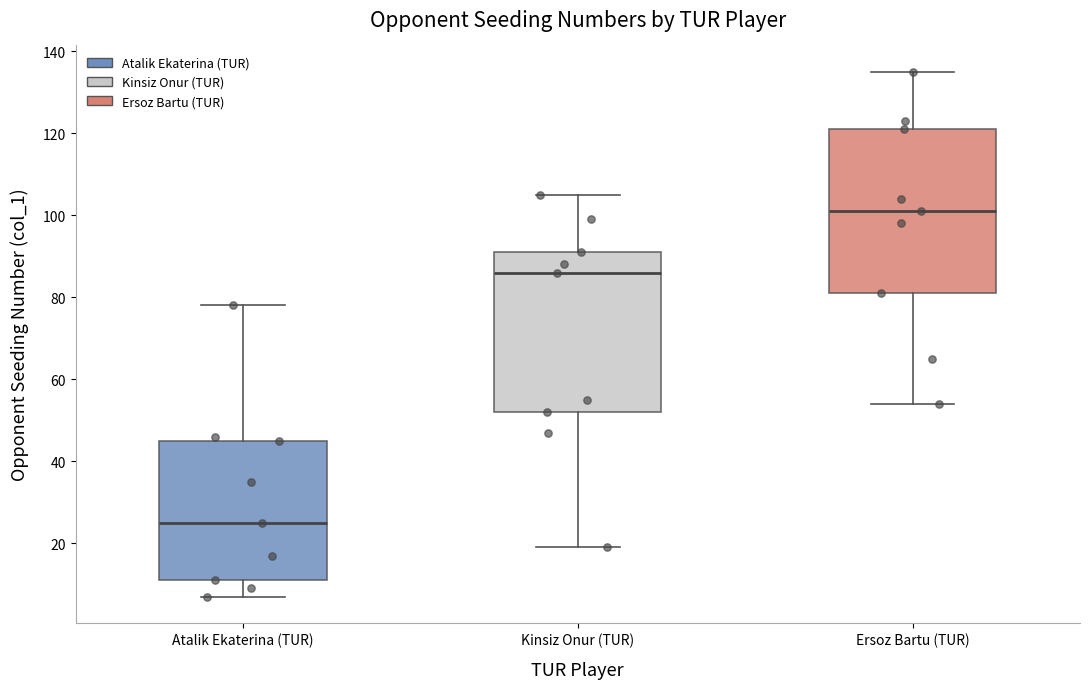

Which box's median line is the highest?

Ersoz Bartu (TUR)